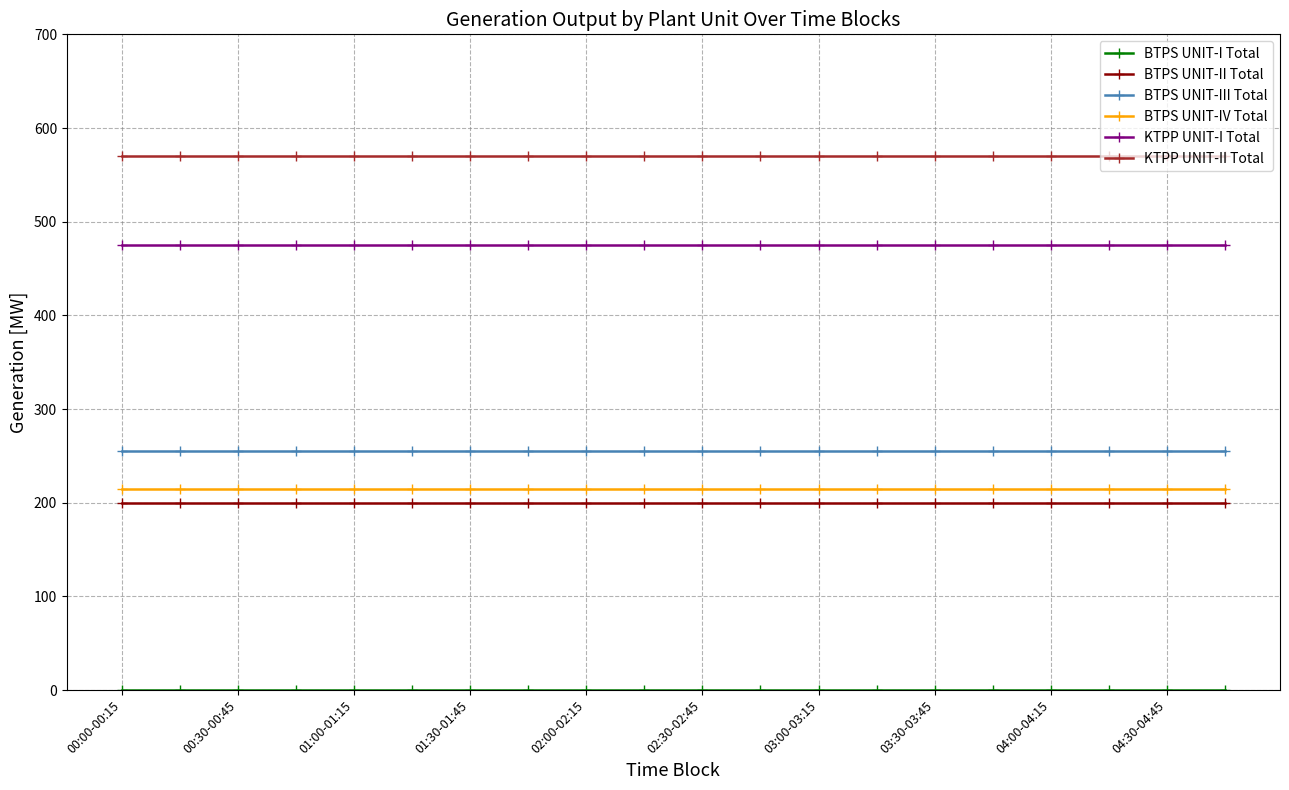

What is the value of the BTPS UNIT-III Total point at the 14th from the left?

255